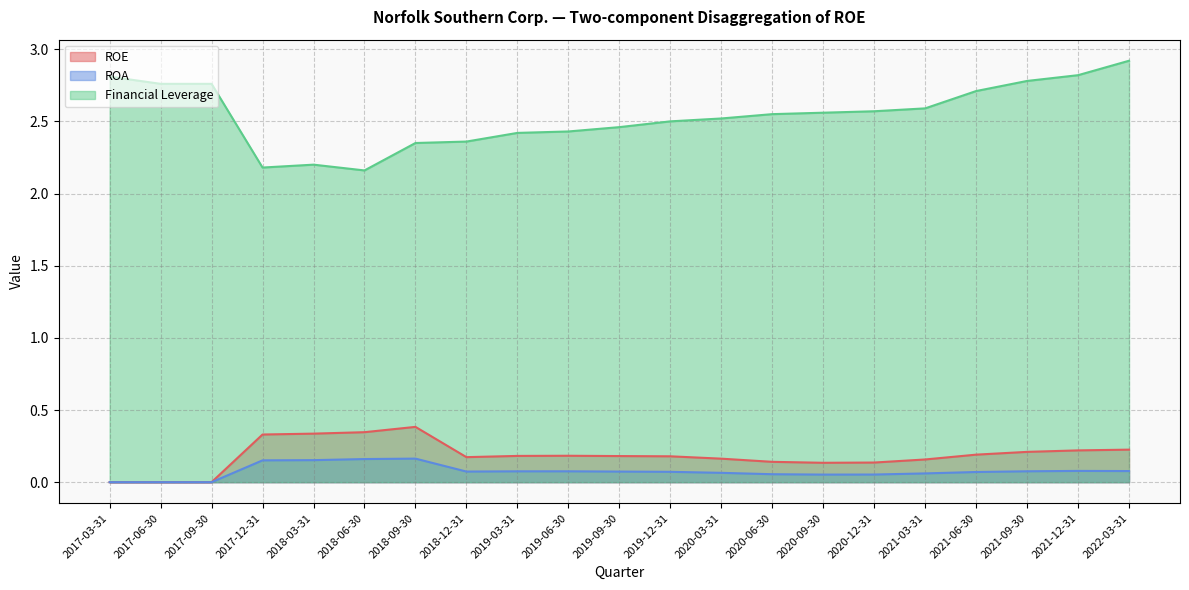

Which series has the largest total across all categories?

Financial Leverage